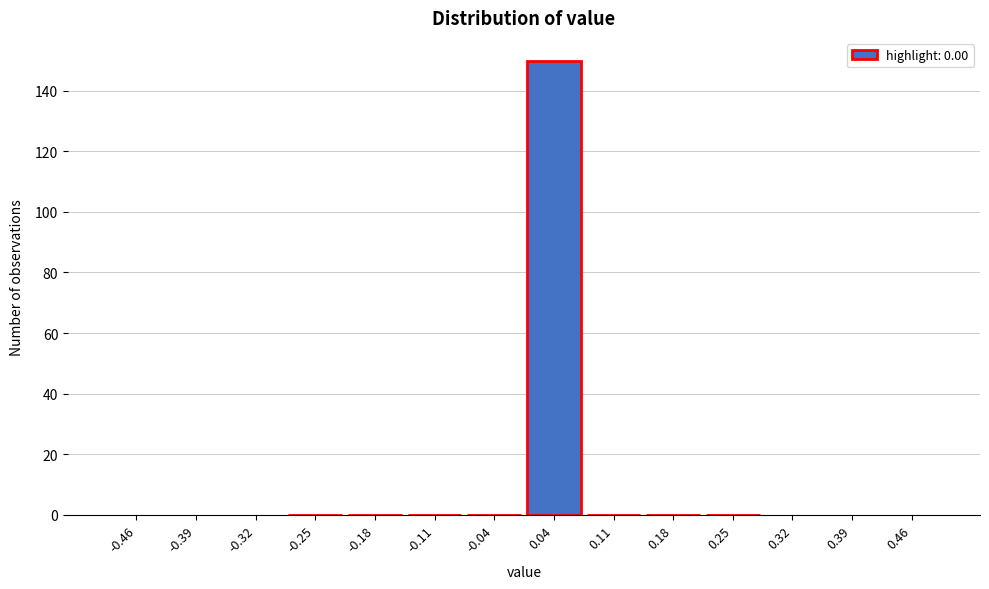

Reading left to right, transcribe this chart: for each bar, give the range it covers on the x-axis and its height. Neither the bar edges nor the heights are printed on the chart, so give them approximately, as read against the axes.

-0.50 to -0.43: 0
-0.43 to -0.36: 0
-0.36 to -0.29: 0
-0.29 to -0.21: 0
-0.21 to -0.14: 0
-0.14 to -0.07: 0
-0.07 to 0.00: 0
0.00 to 0.07: 150
0.07 to 0.14: 0
0.14 to 0.21: 0
0.21 to 0.29: 0
0.29 to 0.36: 0
0.36 to 0.43: 0
0.43 to 0.50: 0